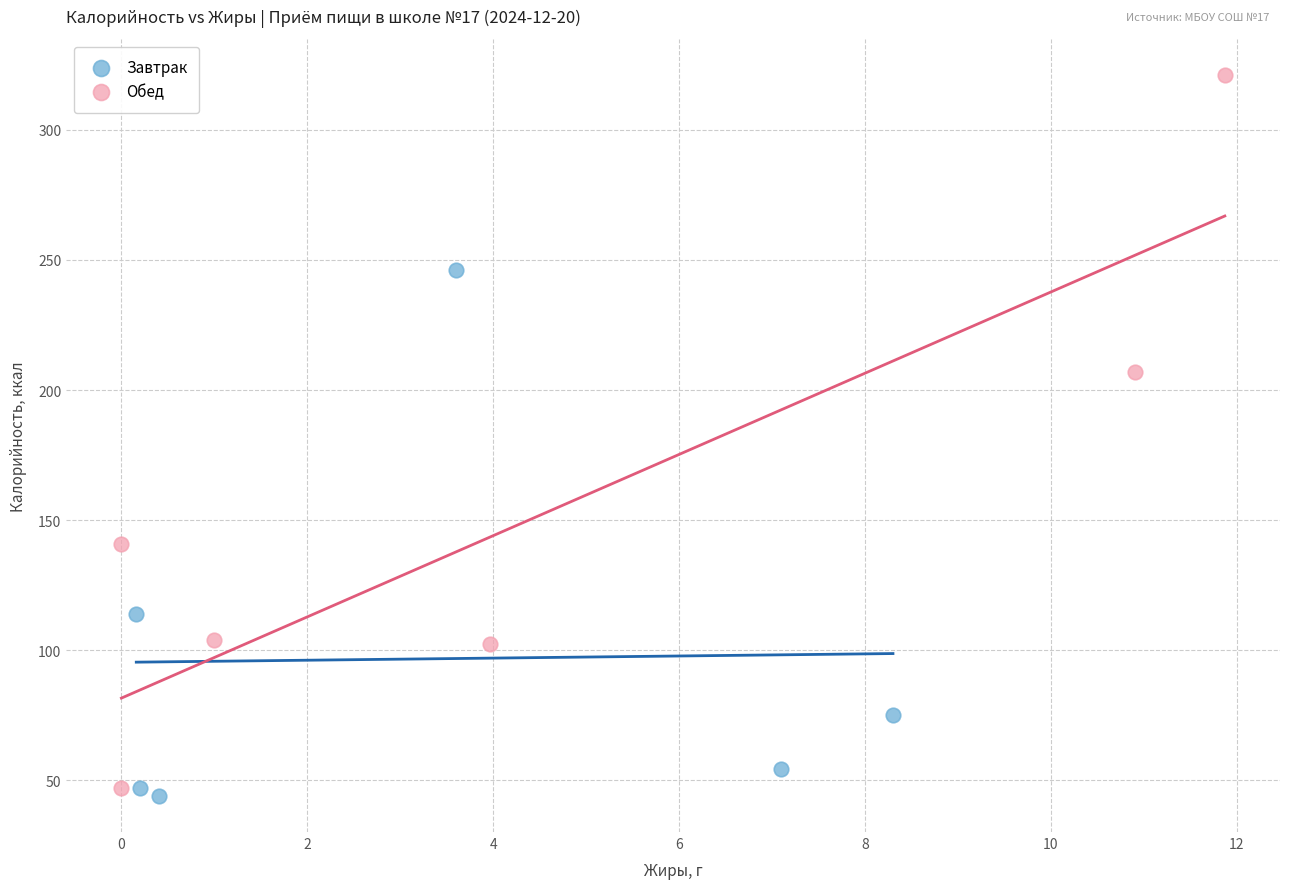

Which series contains the highest Y value?

Обед